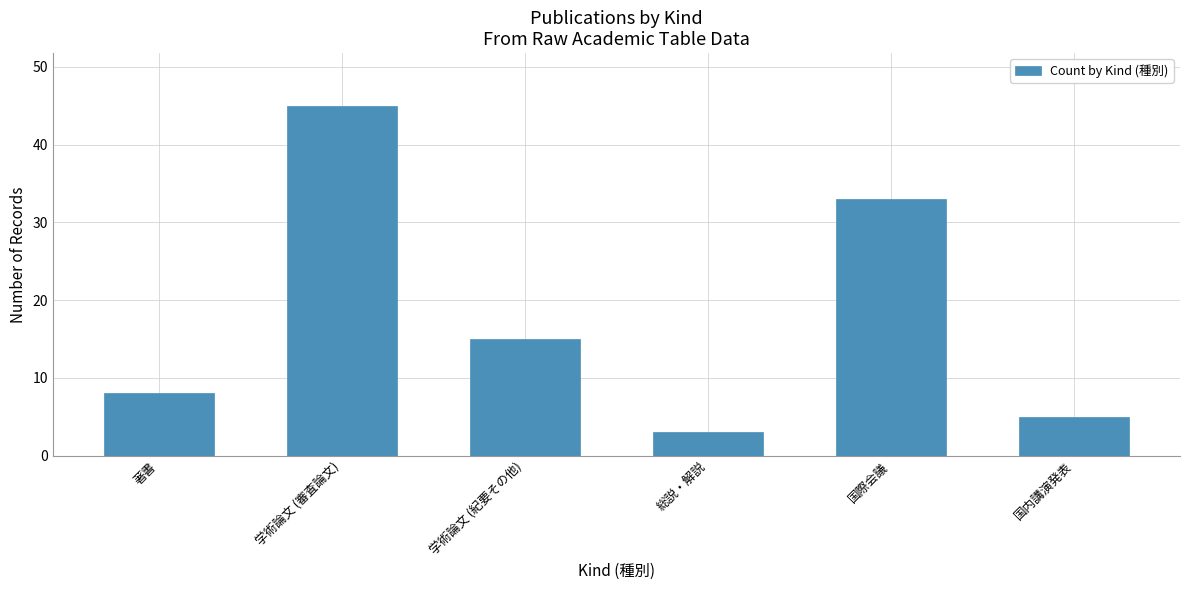

List the labels in order of value, largest first.

学術論文 (審査論文), 国際会議, 学術論文 (紀要その他), 著書, 国内講演発表, 総説・解説